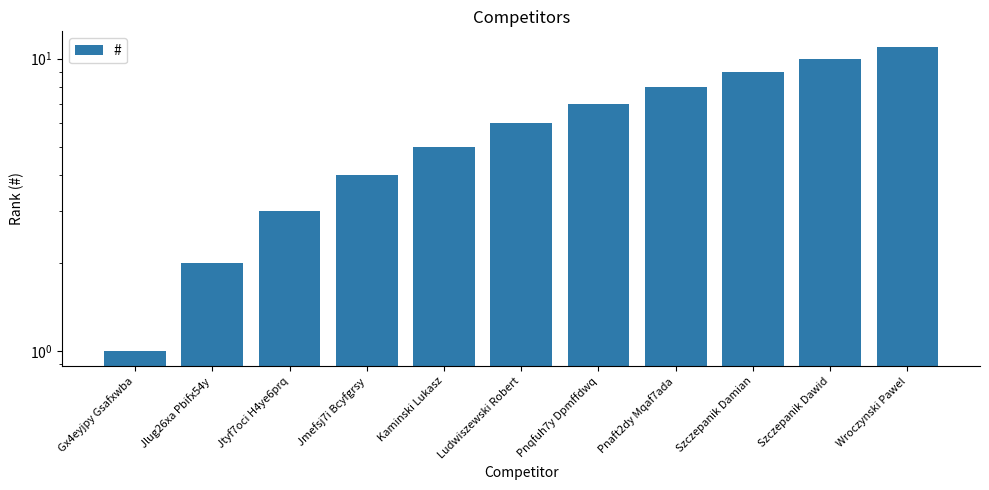

What is the difference between the second highest and minimum values?

9